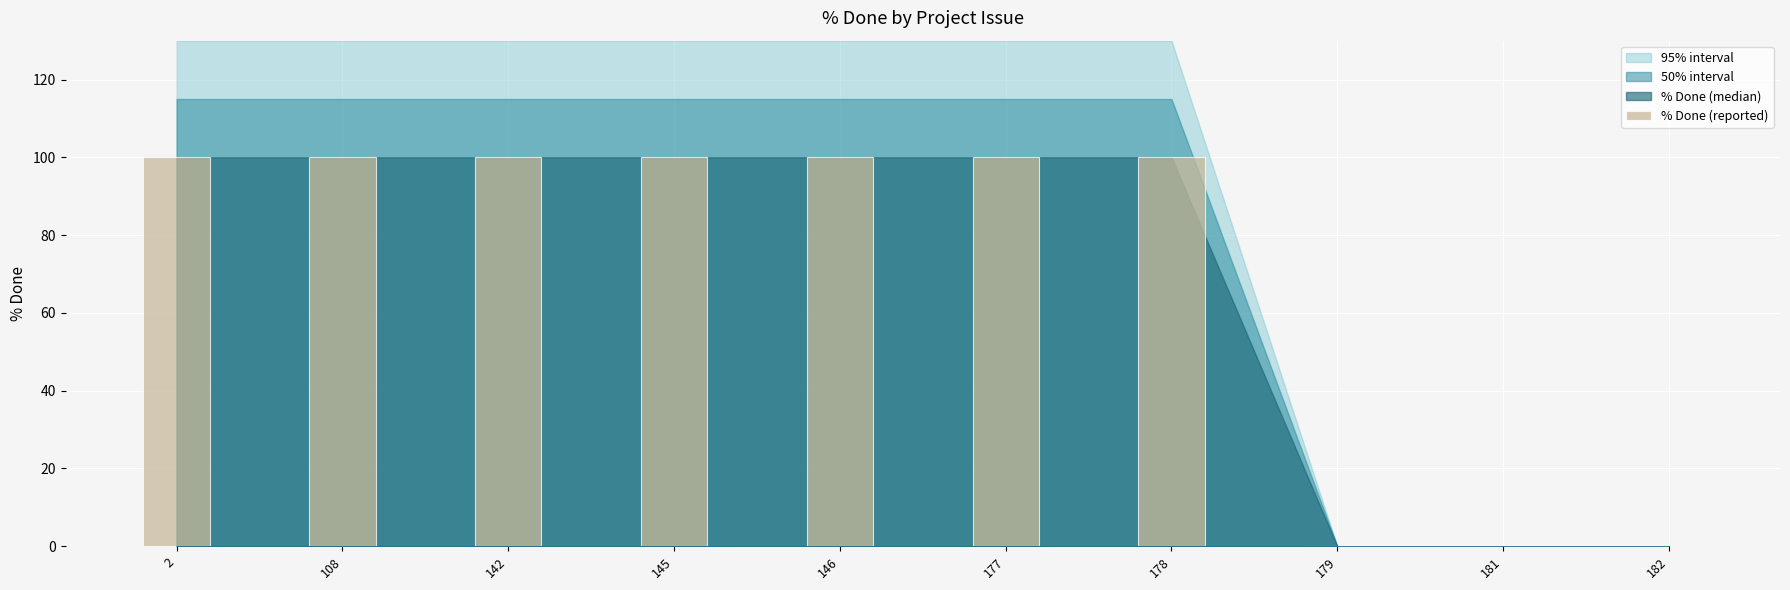

Reading right to left, extract all data points from this chart.

182=0	181=0	179=0	178=100	177=100	146=100	145=100	142=100	108=100	2=100